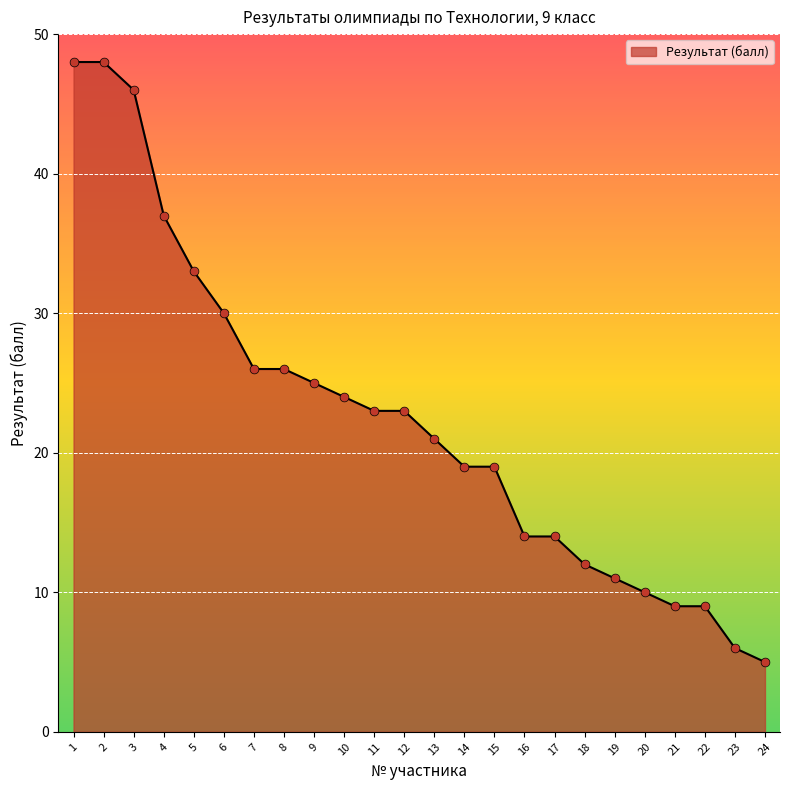

What is the ratio of the value at 23 to the value at 24?

1.2